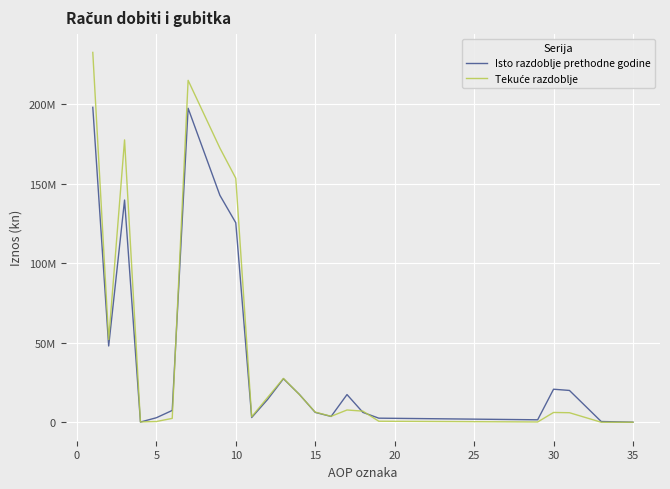

List the series in order of their overall mean, lowest first.

Isto razdoblje prethodne godine, Tekuće razdoblje